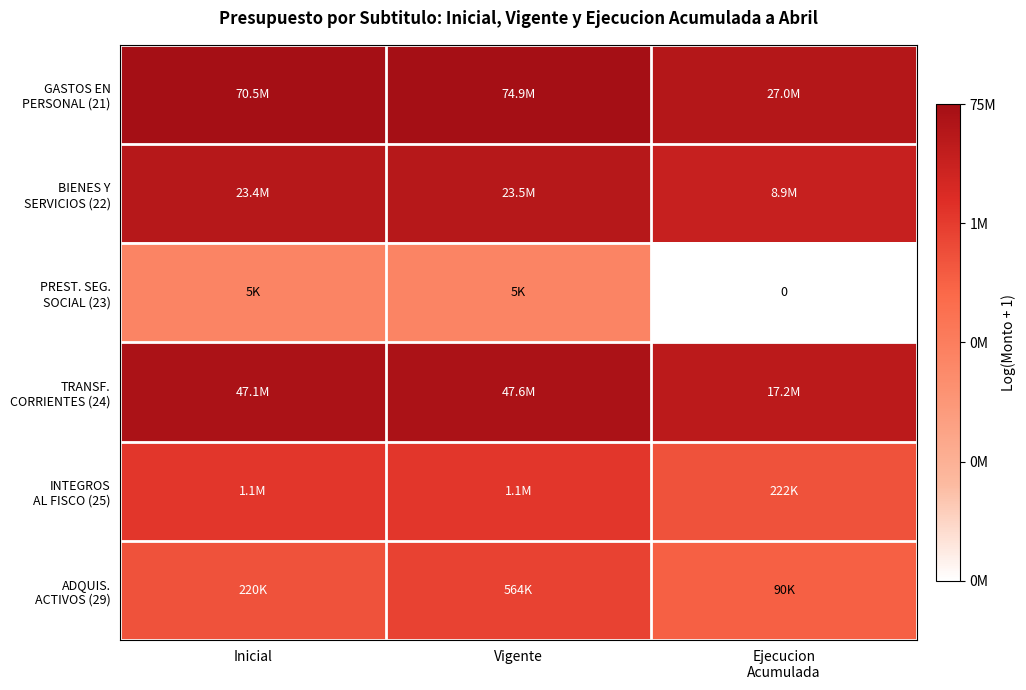

True or false: ADQUIS. ACTIVOS (29) has a value of 3.7 at Vigente.

False